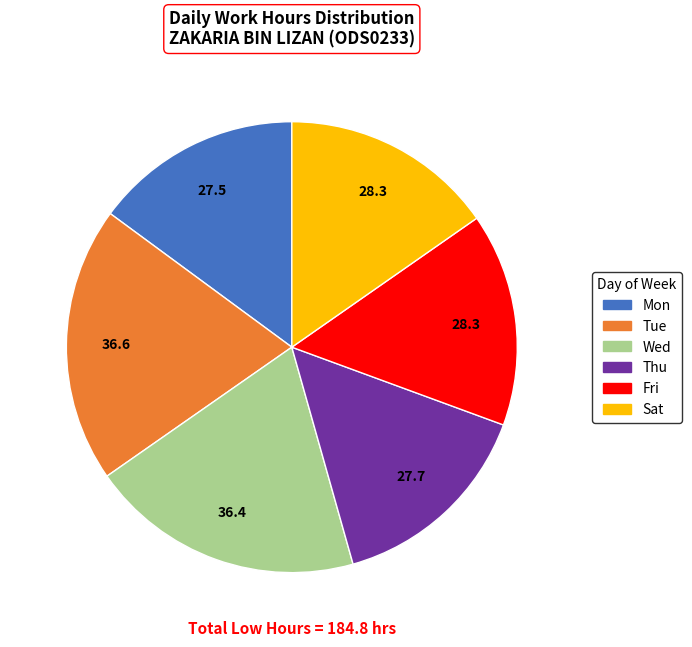

The Sat slice represents 15% of the pie. True or false?

True